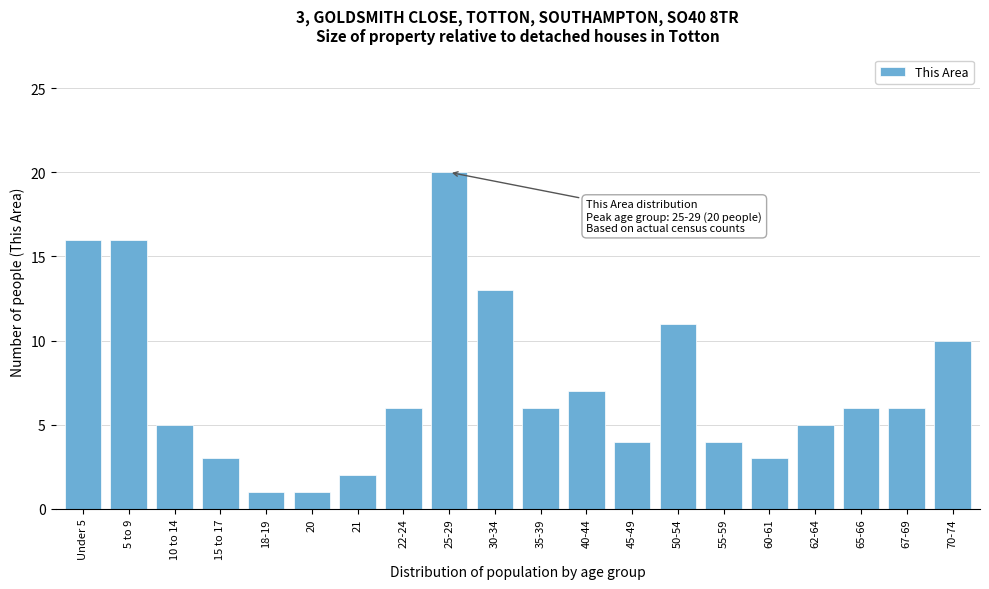

Reading left to right, what are all the values shown in this chart?

Under 5=16	5 to 9=16	10 to 14=5	15 to 17=3	18-19=1	20=1	21=2	22-24=6	25-29=20	30-34=13	35-39=6	40-44=7	45-49=4	50-54=11	55-59=4	60-61=3	62-64=5	65-66=6	67-69=6	70-74=10